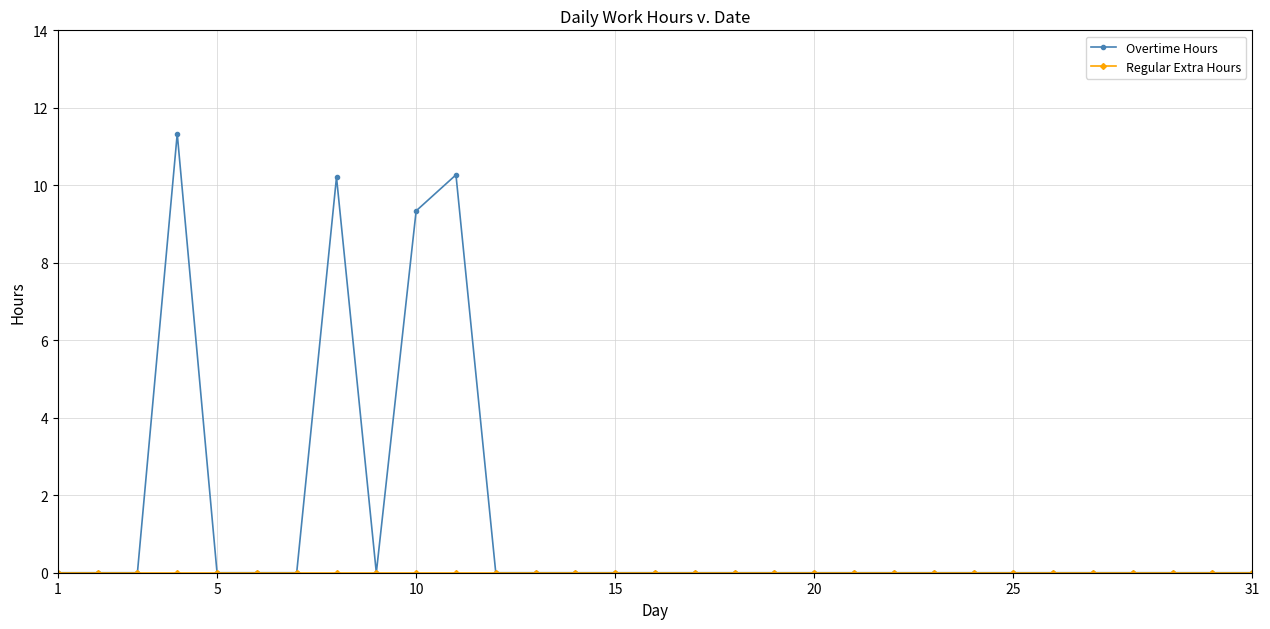

What is the greatest value displayed?

11.3